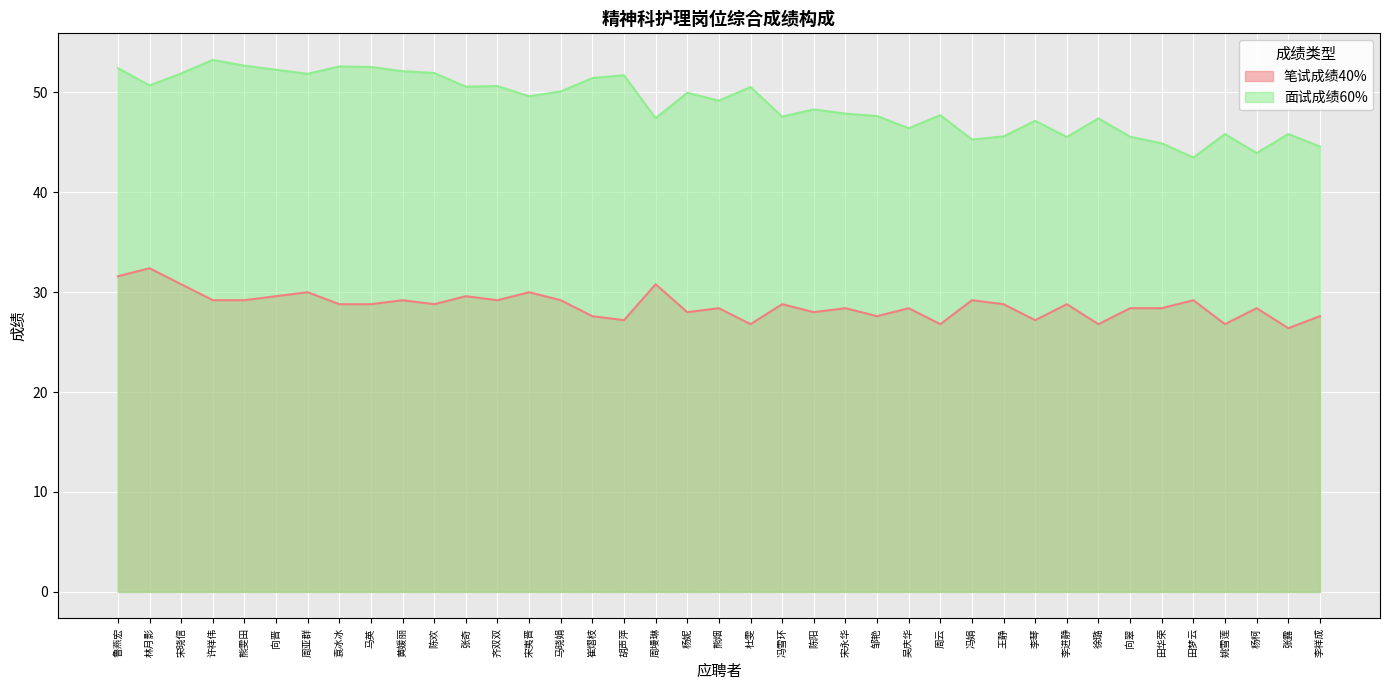

Reading left to right, extract all data points from this chart.

笔试成绩40%: 31.6	32.4	30.8	29.2	29.2	29.6	30.0	28.8	28.8	29.2	28.8	29.6	29.2	30.0	29.2	27.6	27.2	30.8	28.0	28.4	26.8	28.8	28.0	28.4	27.6	28.4	26.8	29.2	28.8	27.2	28.8	26.8	28.4	28.4	29.2	26.8	28.4	26.4	27.6
面试成绩60%: 52.4	50.7	51.9	53.3	52.7	52.3	51.9	52.6	52.5	52.1	51.9	50.6	50.6	49.6	50.1	51.4	51.7	47.4	50.0	49.2	50.5	47.6	48.3	47.9	47.6	46.4	47.7	45.3	45.6	47.2	45.5	47.4	45.6	44.9	43.5	45.8	43.9	45.8	44.6